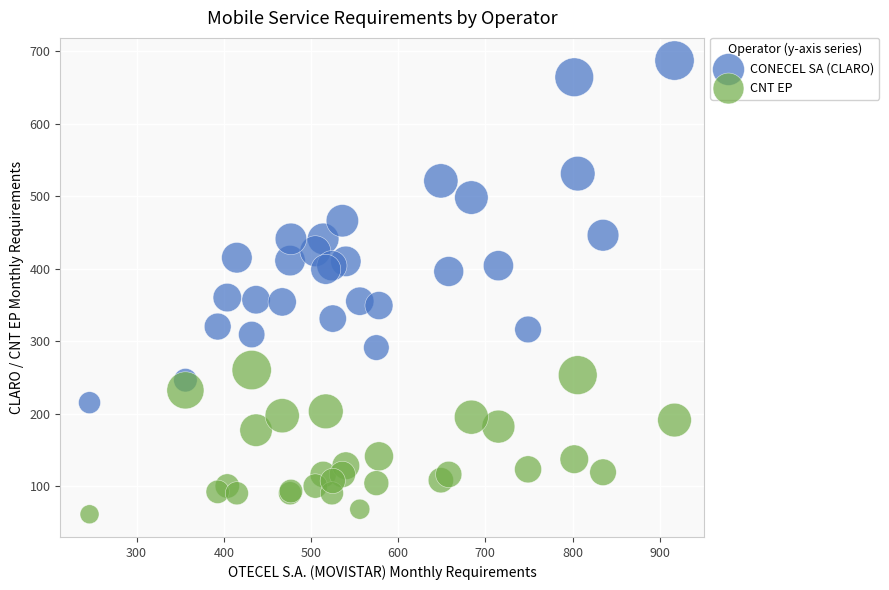

Which series reaches the minimum Y coordinate?

CNT EP